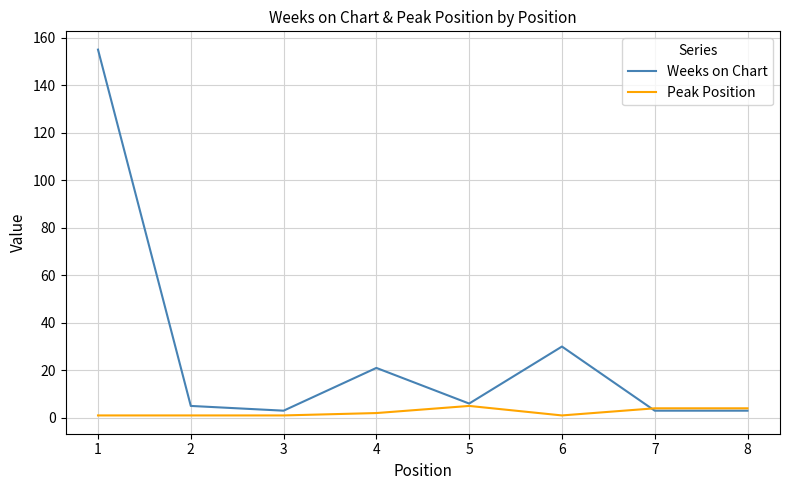

What is the spread (max minus min) of values at 1?

154